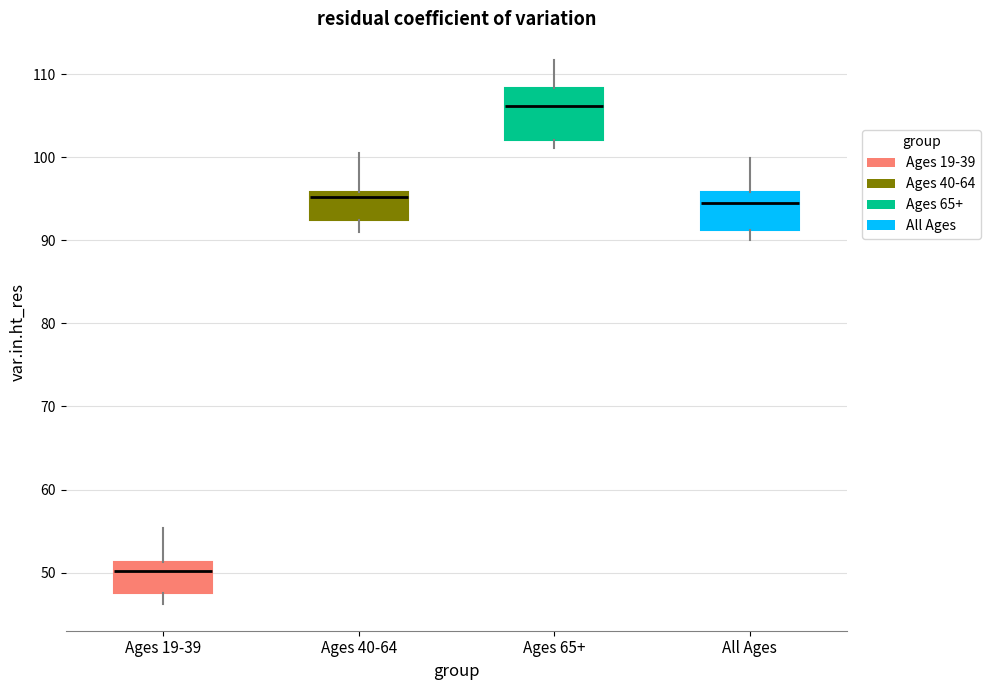

Reading left to right, read every box against the y-axis: the position of its median line, the range the box covers, and the ends of its whiskers. The values are not printed on the chart, so give them approximately, as read against the axis.

Ages 19-39: median 50, box 48 to 51, whiskers 46 to 55
Ages 40-64: median 95, box 92 to 96, whiskers 91 to 101
Ages 65+: median 106, box 102 to 108, whiskers 101 to 112
All Ages: median 95, box 91 to 96, whiskers 90 to 100